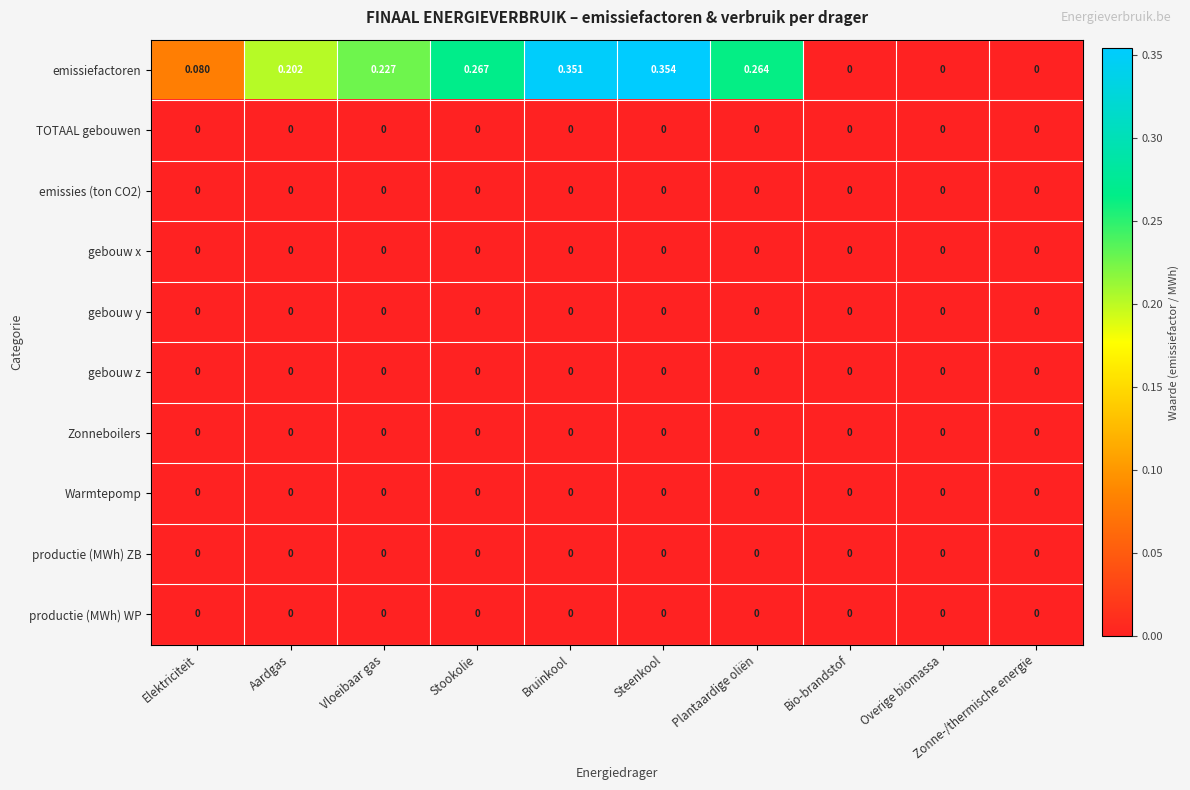

Which series has the largest total across all categories?

emissiefactoren